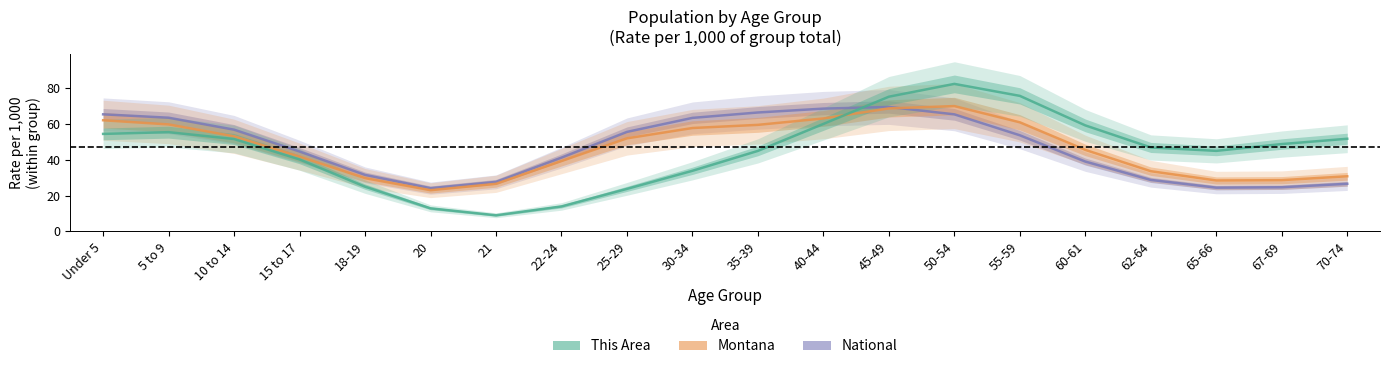

Is this an area chart (filled region under the line)?

No